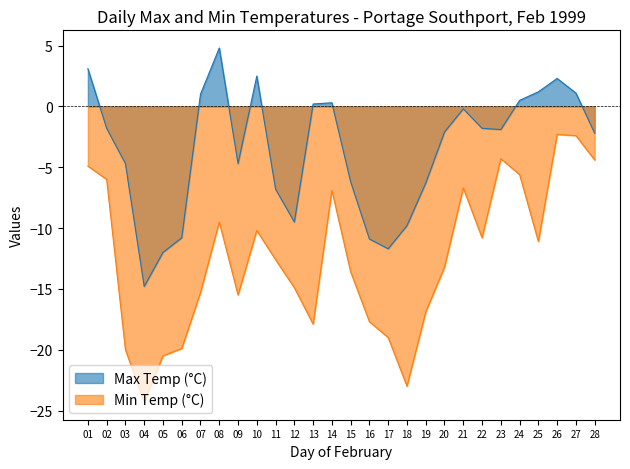

True or false: Min Temp (°C) and Max Temp (°C) intersect in this chart.

False